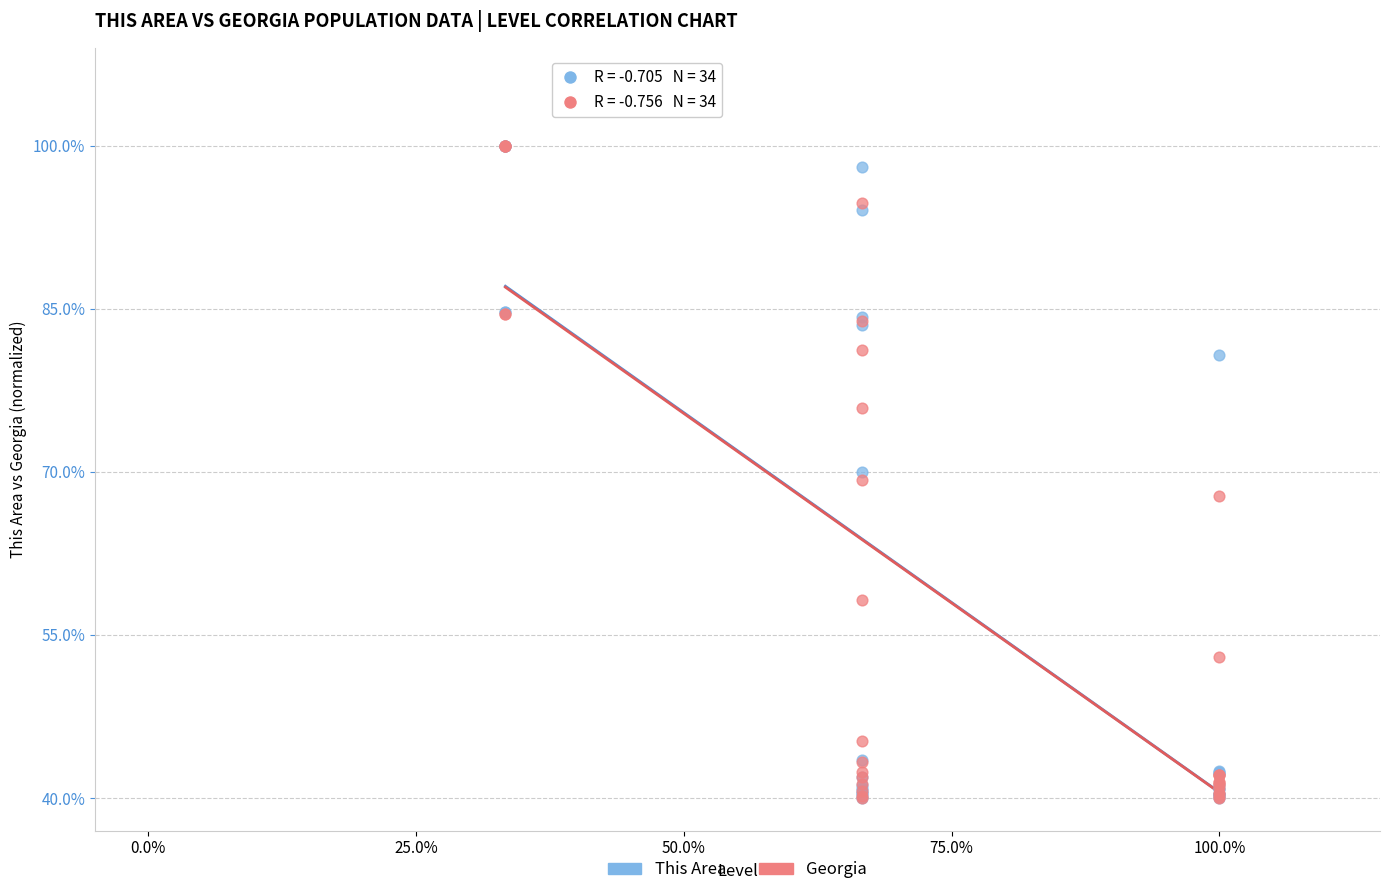

What are all the series names shown in the legend?

This Area, Georgia